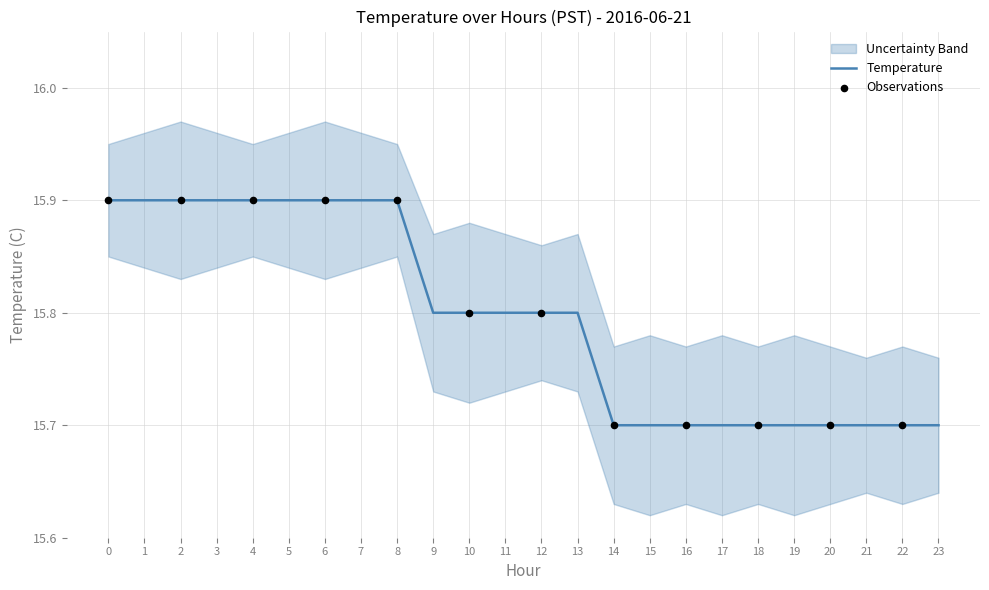

The Temperature series shows 15.7 at 22. True or false?

True